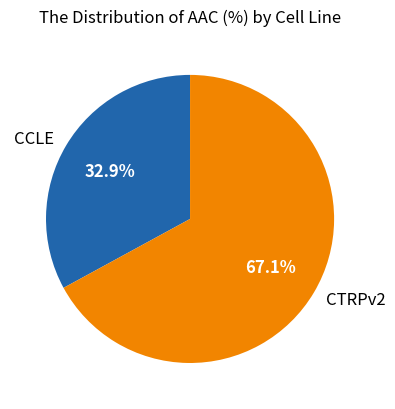

What is the smallest slice in the pie chart?

CCLE